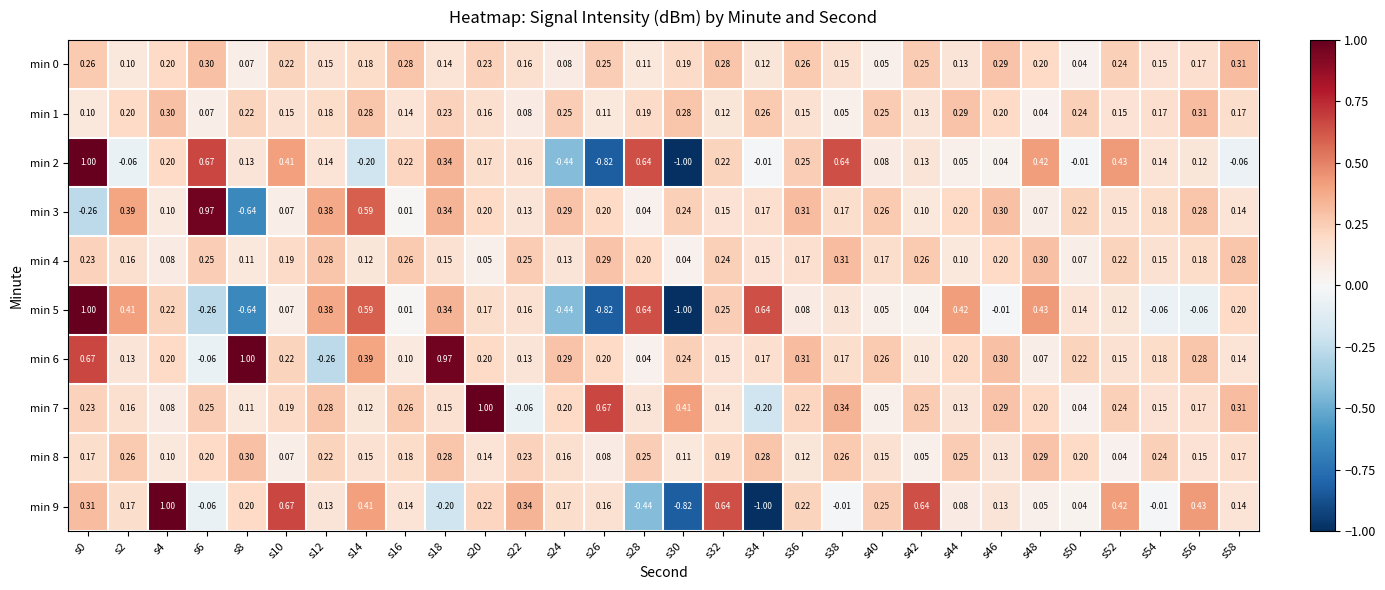

Is the value of min 1 at s46 greater than the value of min 4 at s44?

Yes